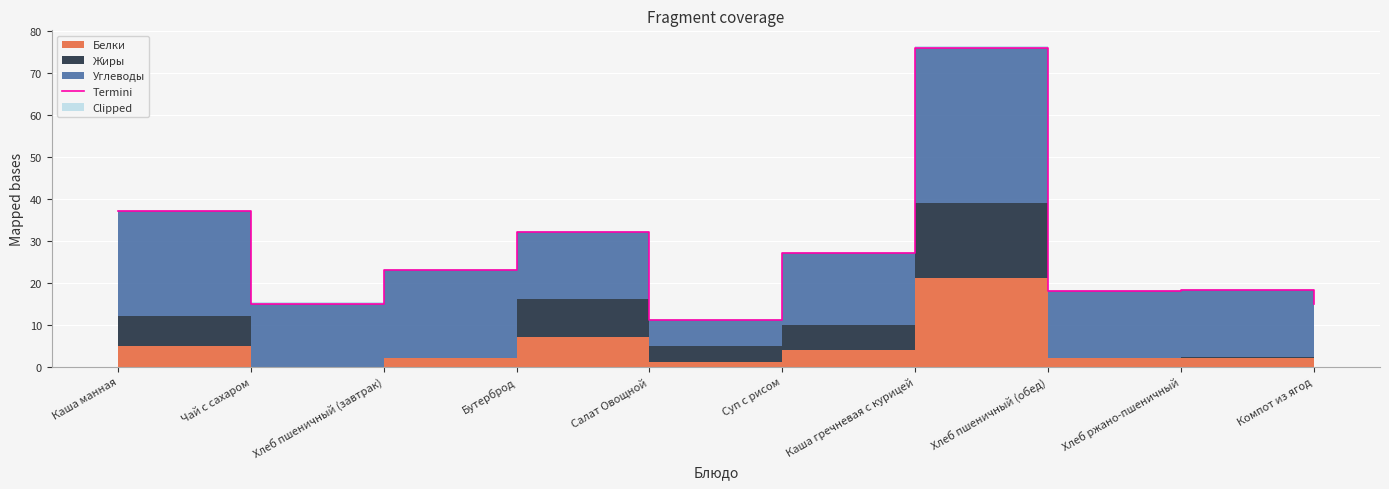

Where is the first local maximum?

Бутерброд